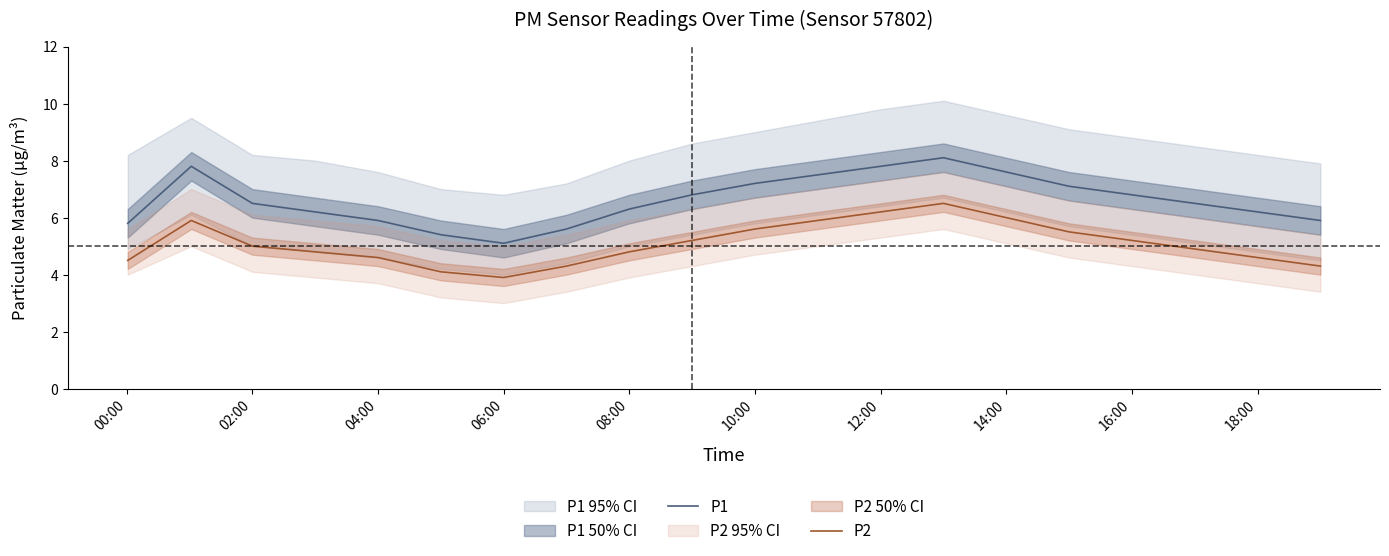

What is the difference between the maximum and minimum values in the P1 series?

3.0